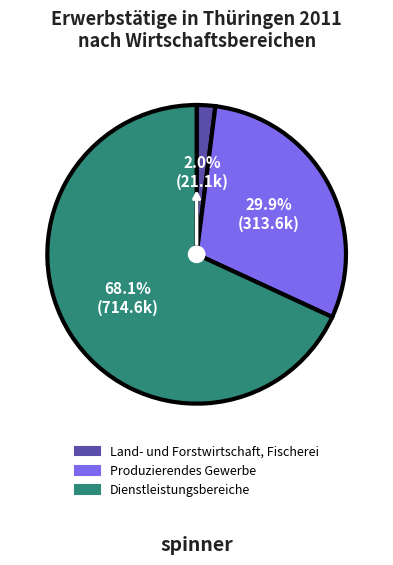

To the nearest percent, what is the difference between the largest and smallest slice percentages?

66%